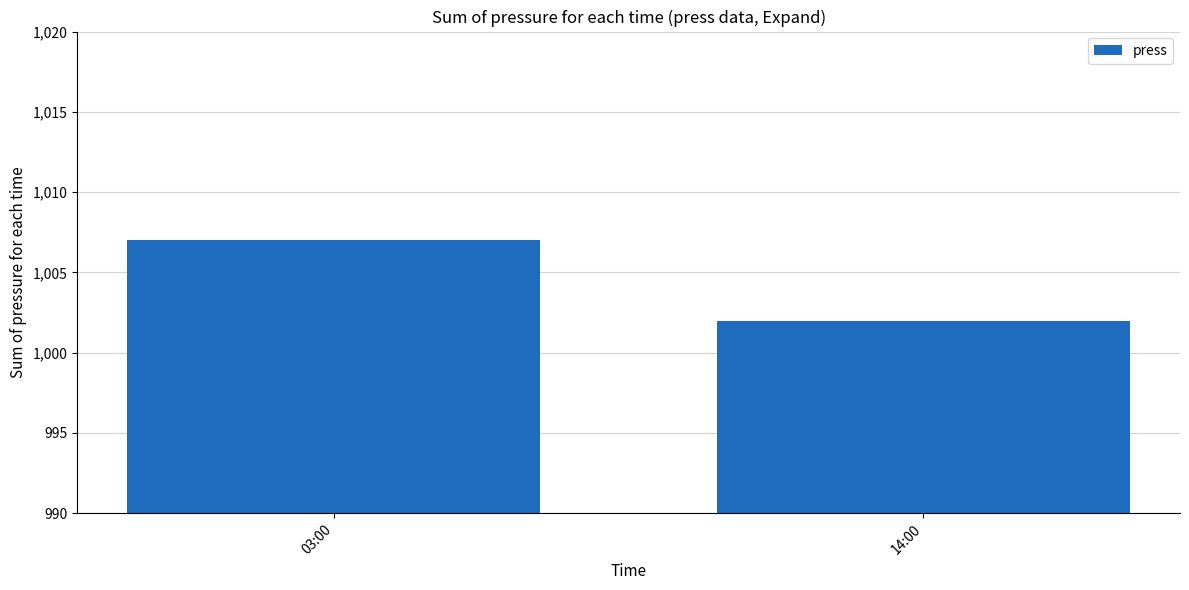

What is the greatest value displayed?

1007